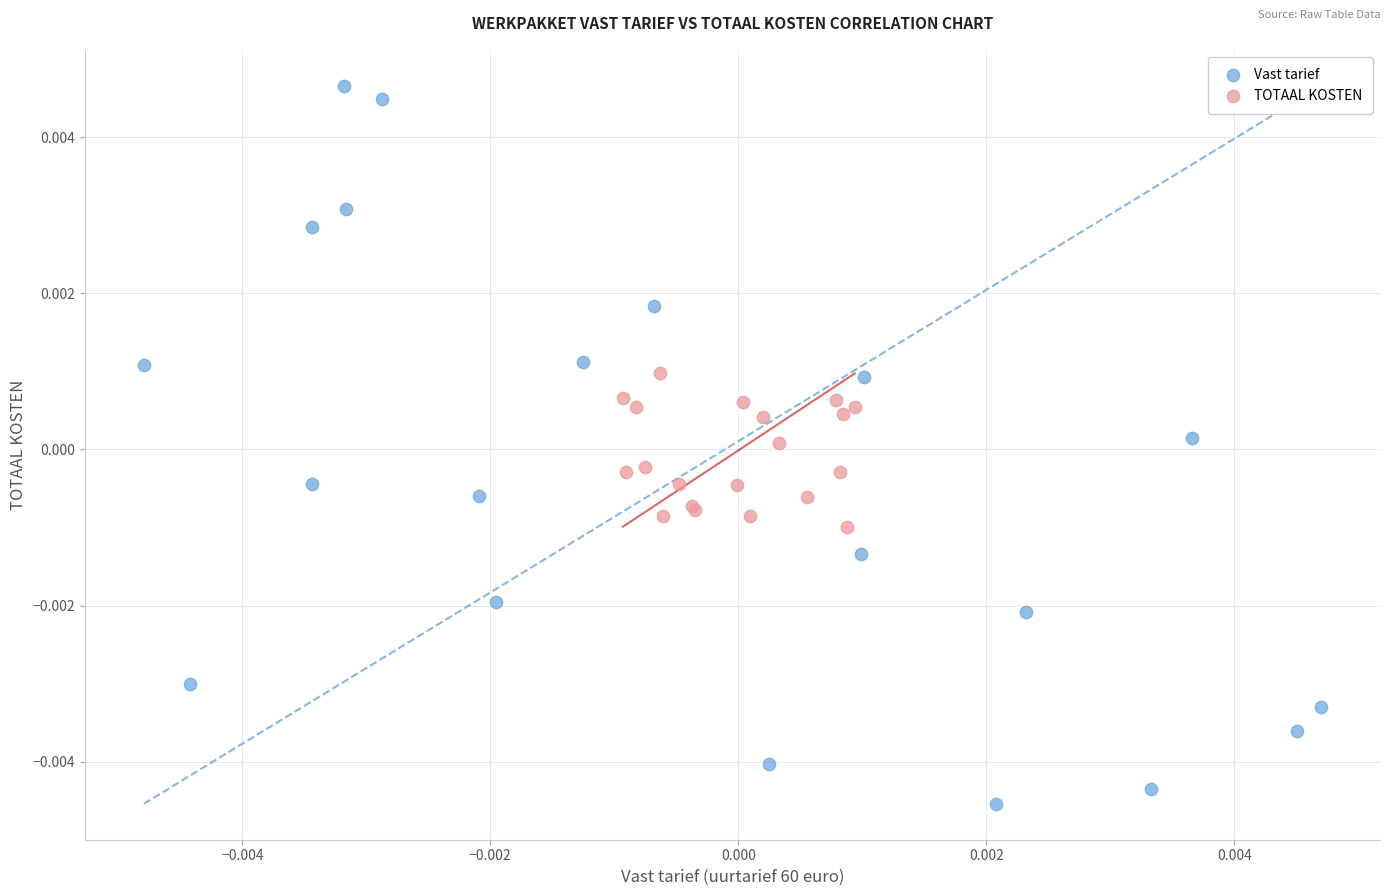

Which series reaches the minimum Y coordinate?

Vast tarief